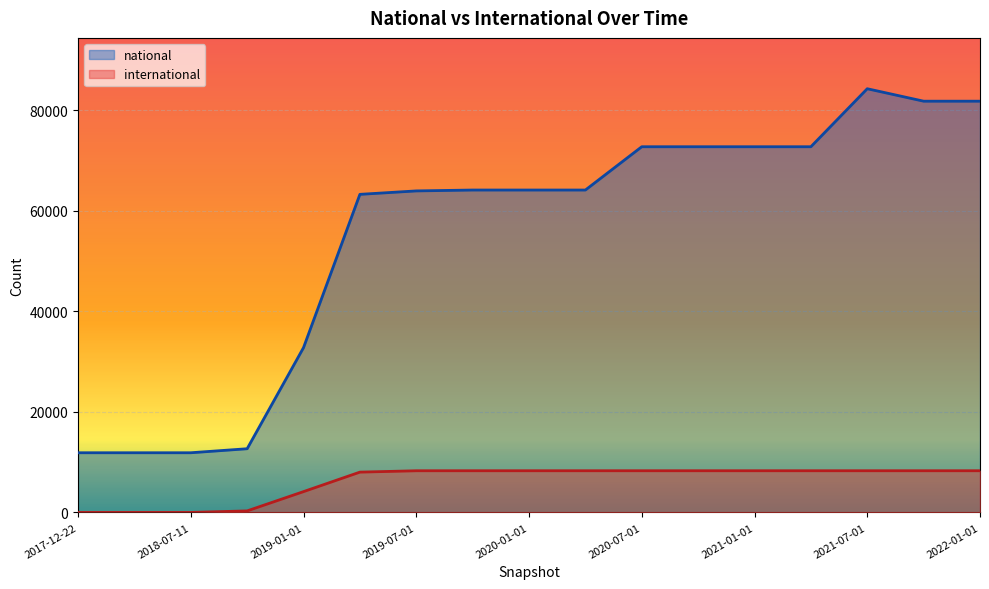

Reading left to right, list all the values displayed in this chart.

national: 11866	11866	11866	12665	32768	63244	63927	64103	64103	64103	72710	72710	72710	72710	84243	81768	81768
international: 0	0	0	307	4139	8015	8285	8288	8288	8288	8288	8288	8288	8288	8288	8288	8288